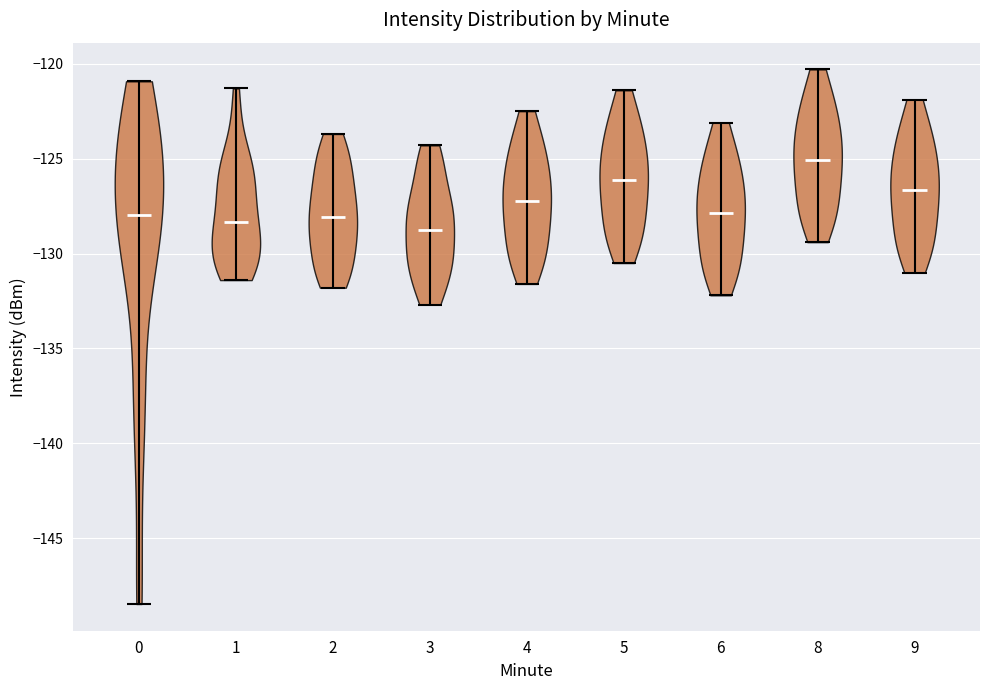

What is the lowest point the violin at x = 1 reaches on the y-axis? The values are not printed on the chart, so give them approximately, as read against the axis.

-131.5